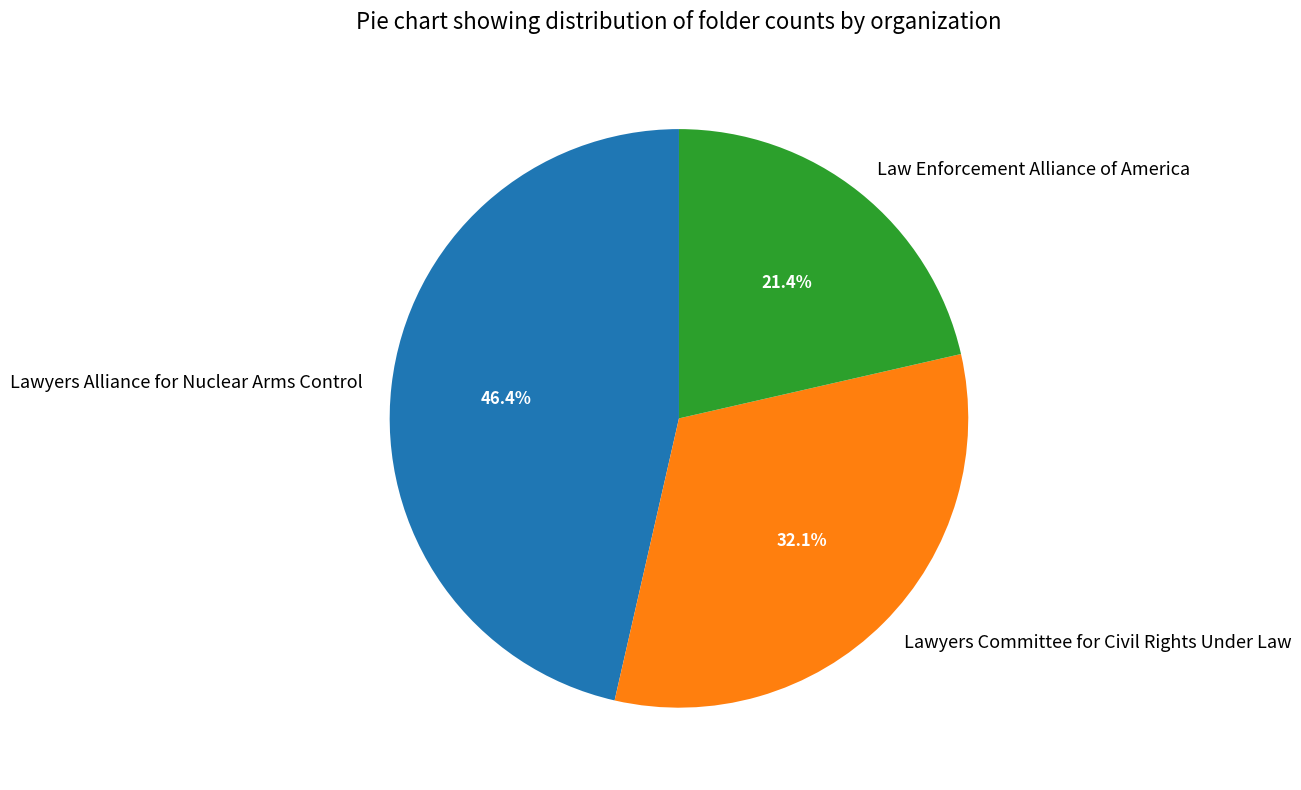

Does Lawyers Committee for Civil Rights Under Law represent more than half of the total?

No